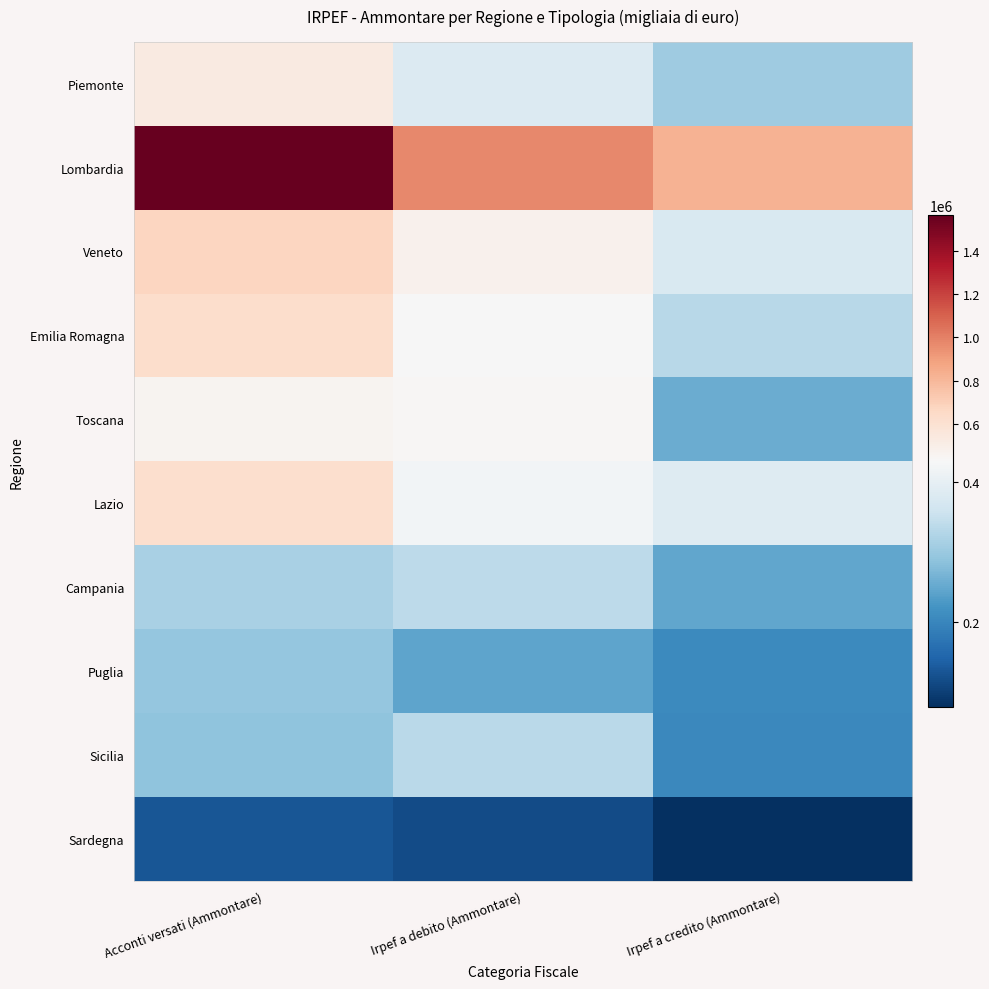

Between Acconti versati (Ammontare) and Irpef a debito (Ammontare), which is larger?

Acconti versati (Ammontare)